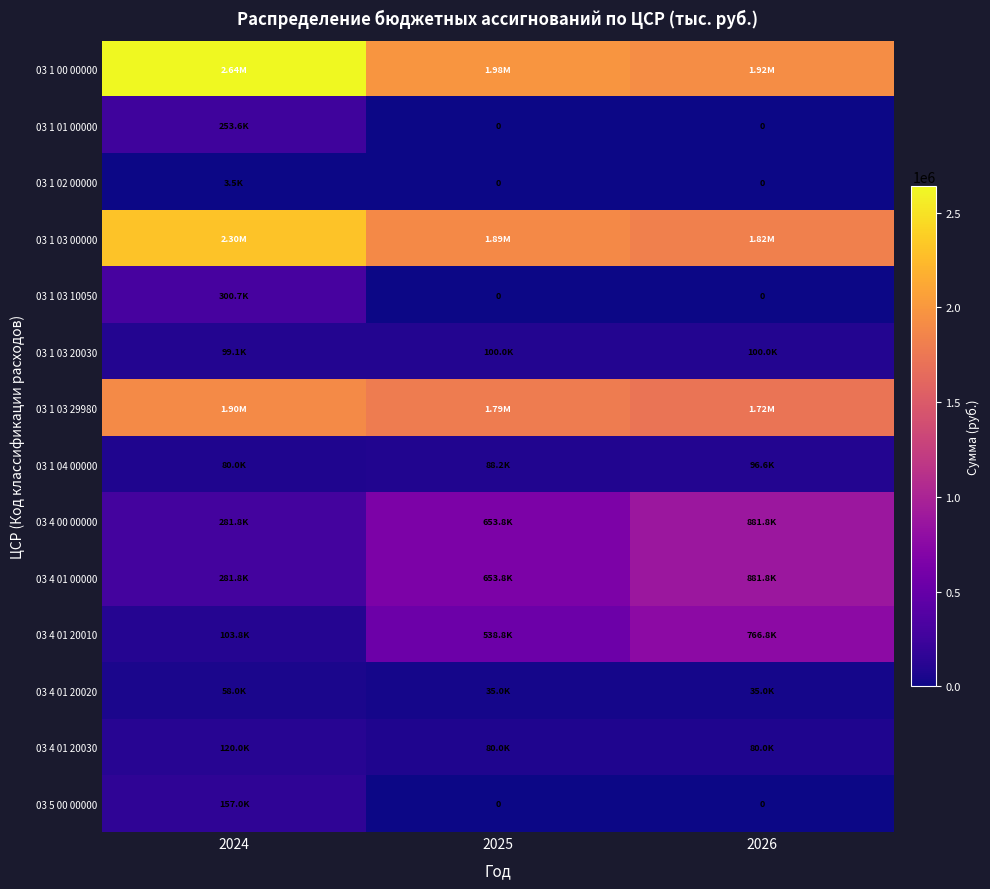

Which series has the widest spread of values?

03 1 00 00000